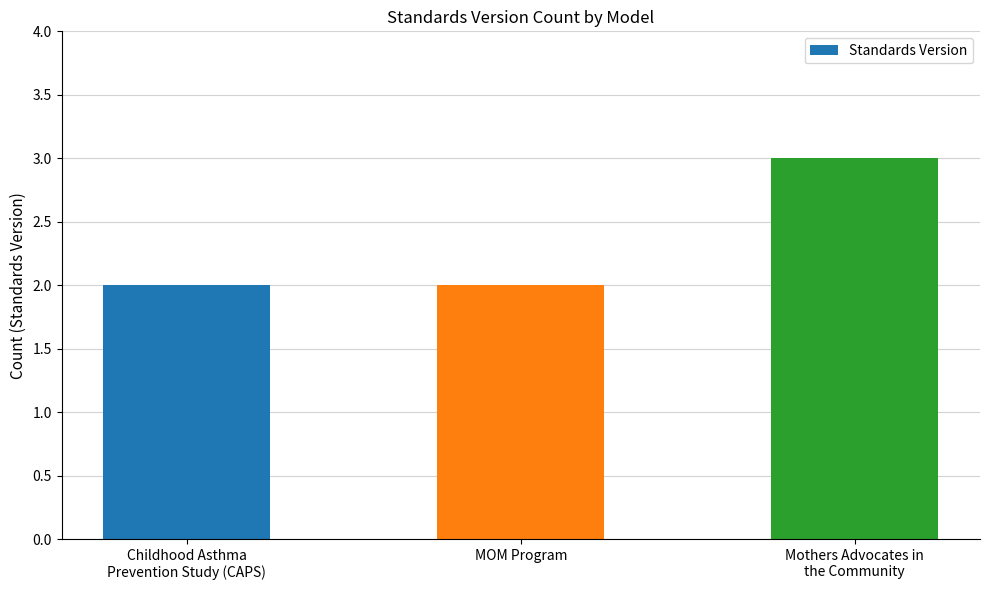

What is the sum of the values at Childhood Asthma
Prevention Study (CAPS) and Mothers Advocates in
the Community?

5